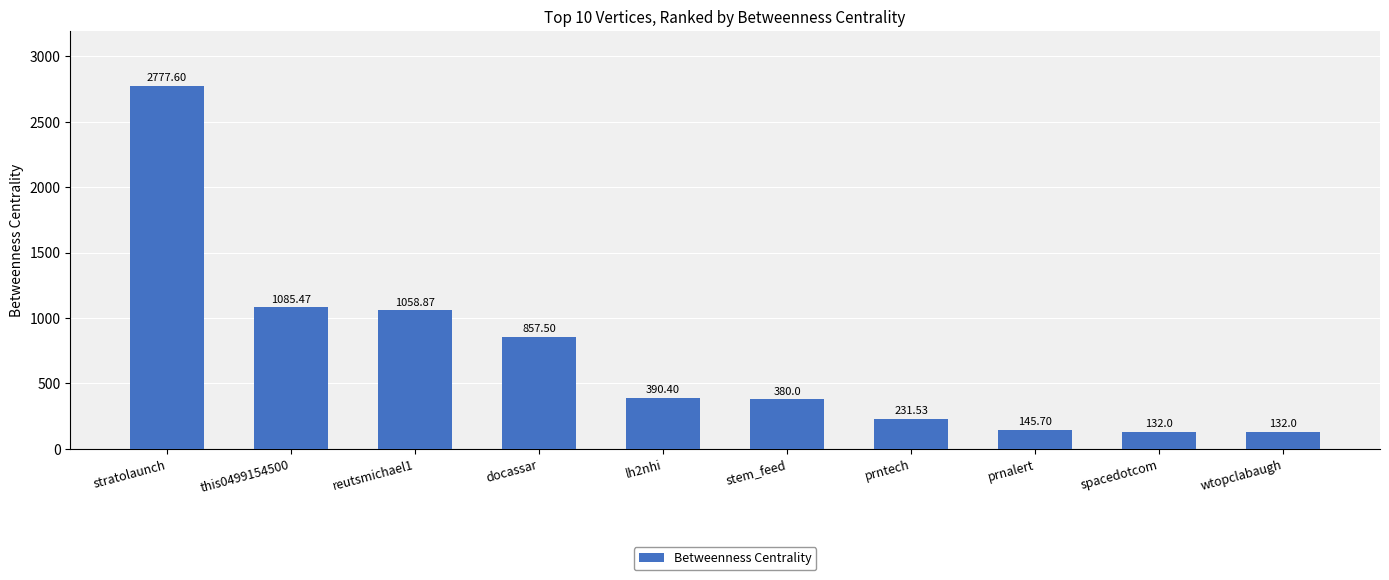

Reading left to right, what are all the values shown in this chart?

2777.6	1085.5	1058.9	857.5	390.4	380.0	231.5	145.7	132.0	132.0